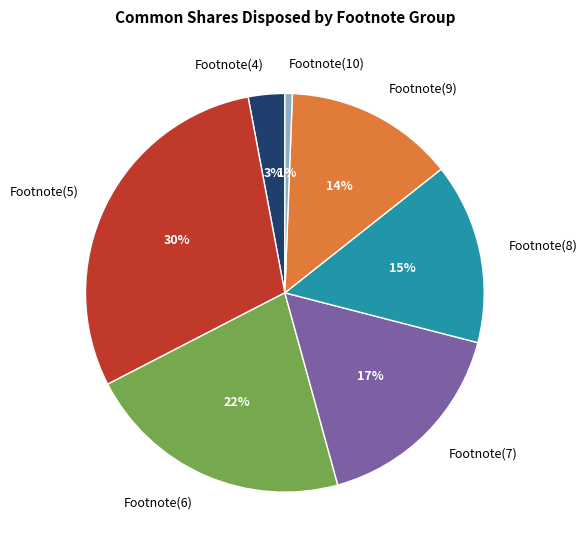

Is there any slice that represents more than half of the pie?

No